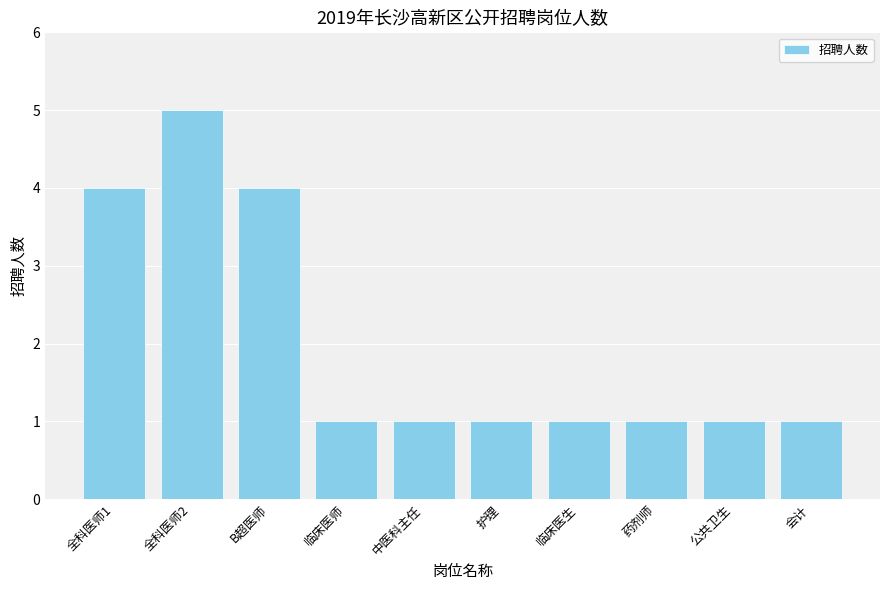

At which category does the chart reach its peak across all series?

全科医师2